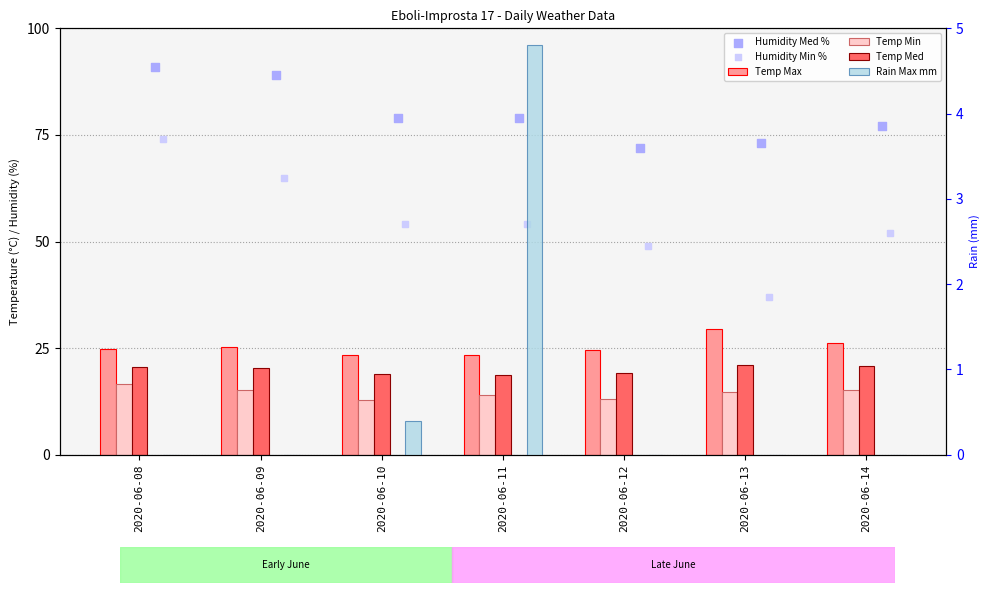

What is the total value across all series at 2020-06-10?

188.6